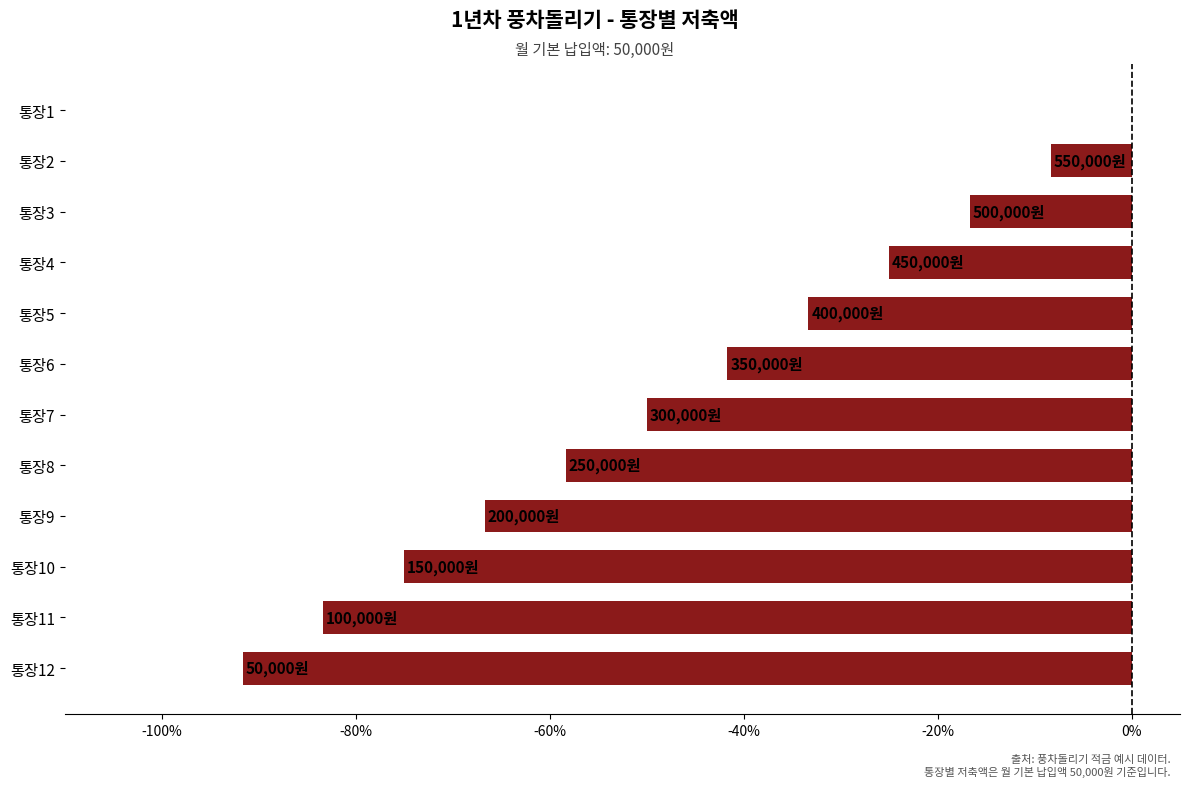

Reading top to bottom, what are all the values shown in this chart?

통장1=0.0	통장2=-8.3	통장3=-16.7	통장4=-25.0	통장5=-33.3	통장6=-41.7	통장7=-50.0	통장8=-58.3	통장9=-66.7	통장10=-75.0	통장11=-83.3	통장12=-91.7